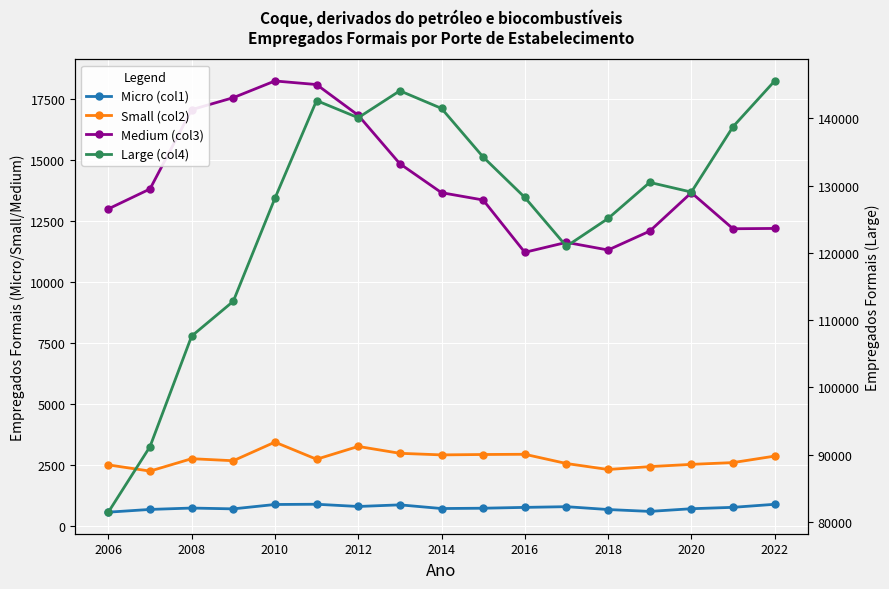

Is it true that Medium (col3) equals 17076 at 2008?

True